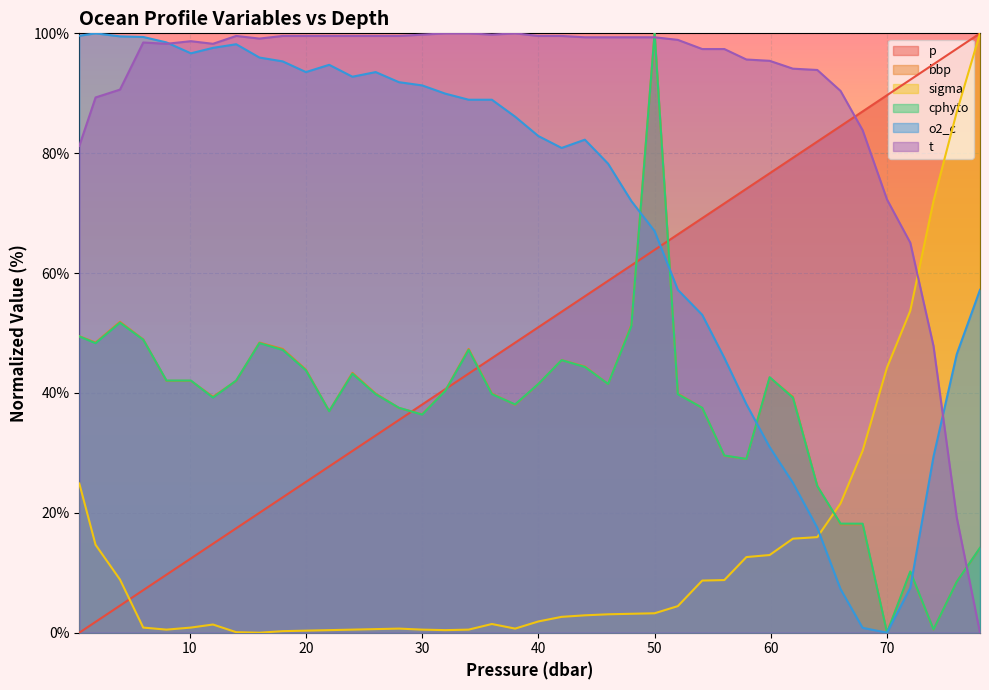

What is the spread (max minus min) of values at 59.9?

82.5